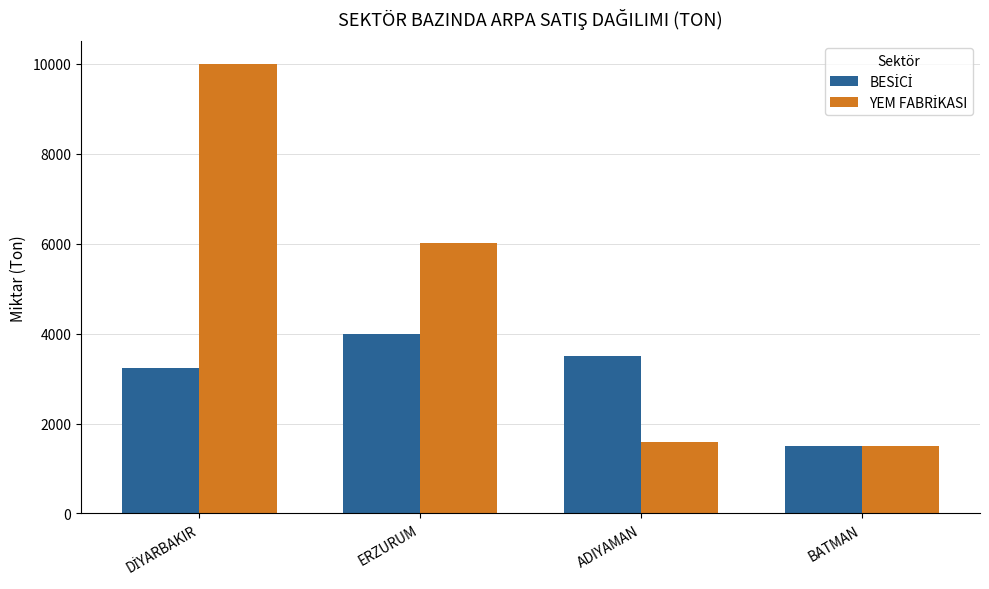

What is the total value across all series at ADIYAMAN?

5100